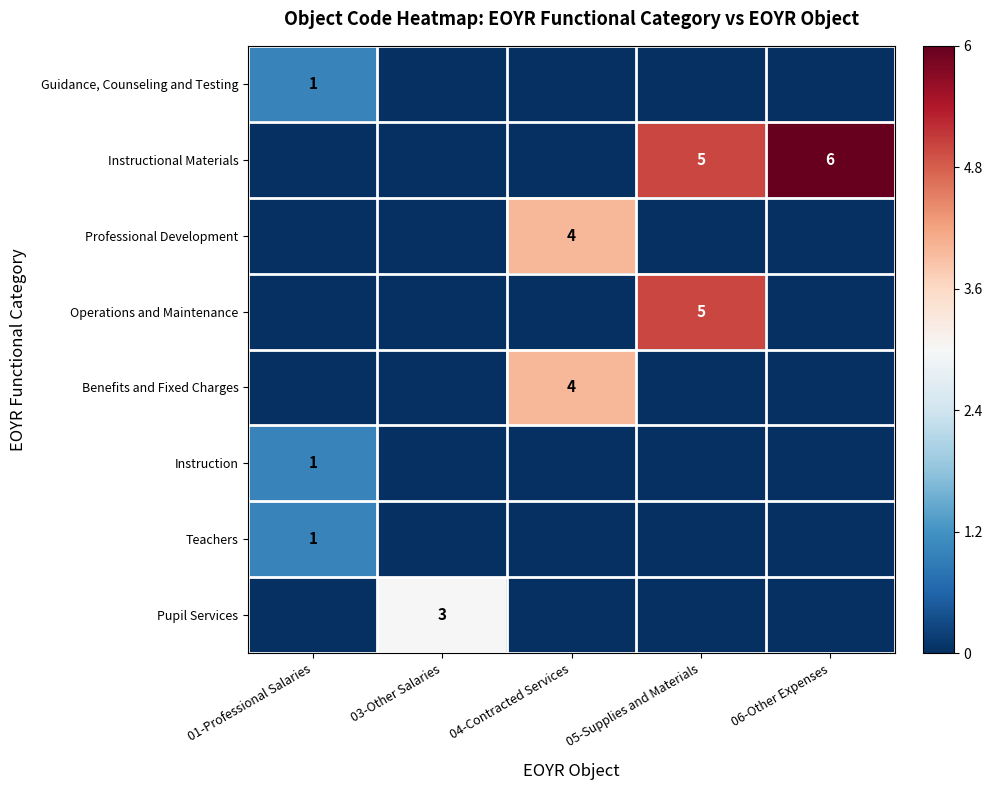

Is it true that Guidance, Counseling and Testing equals 1 at 01-Professional Salaries?

True